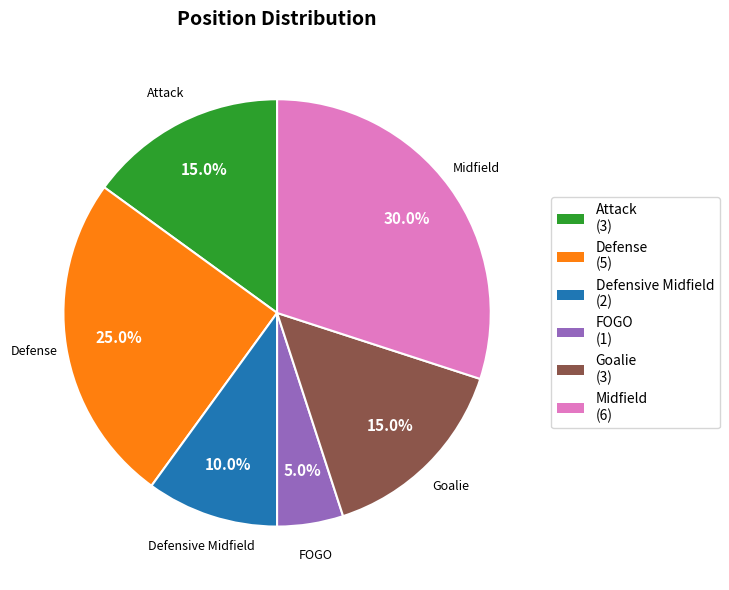

How many slices are in this pie chart?

6